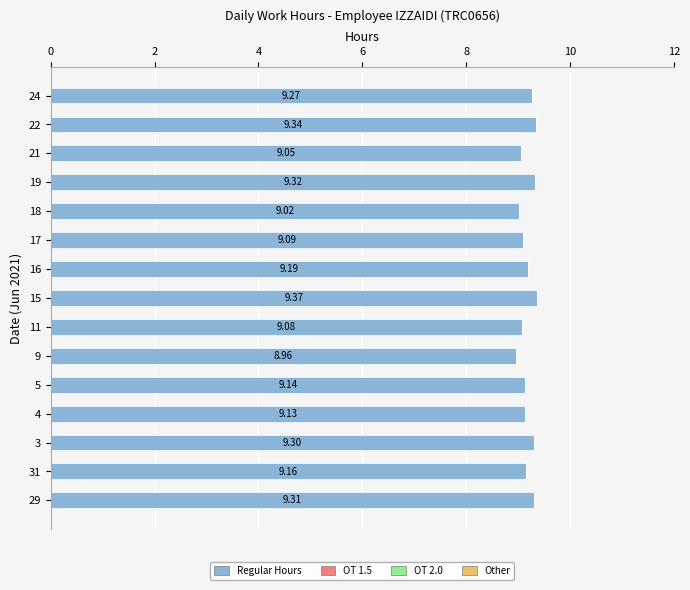

Which has a higher value, 19 or 21?

19